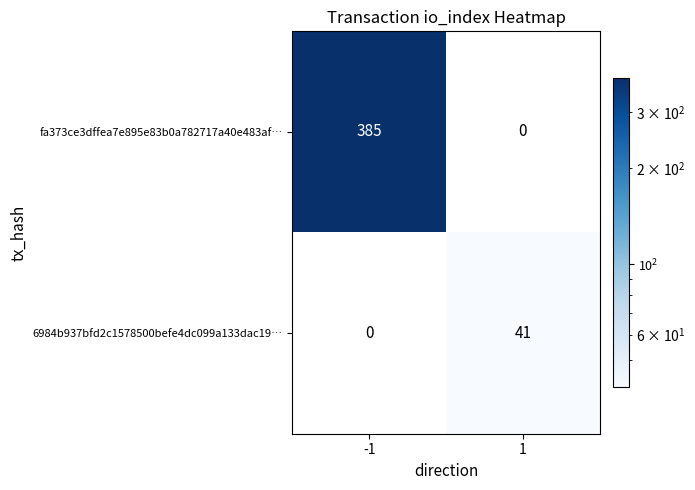

Count the number of data series in this chart.

2